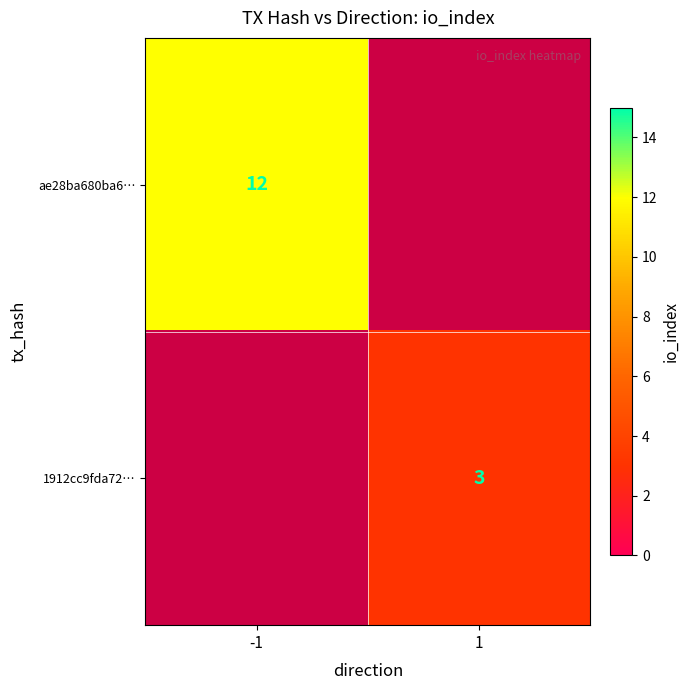

The value of 1912cc9fda72… at 1 is 1. True or false?

False